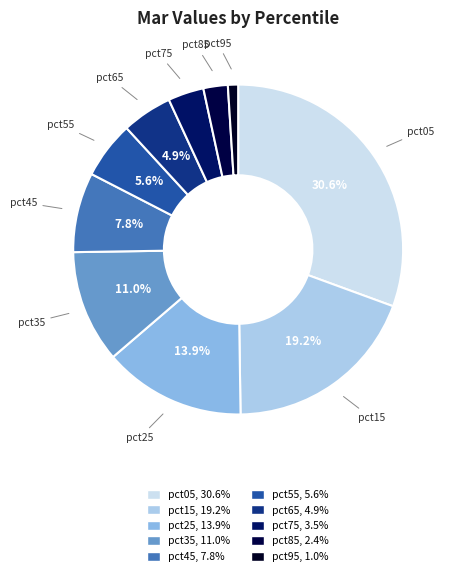

To the nearest percent, what portion does pct75 represent?

4%